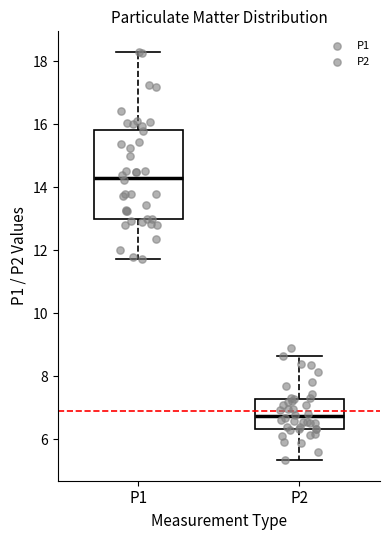

Which box is the tallest, from its lower edge to its upper edge?

P1